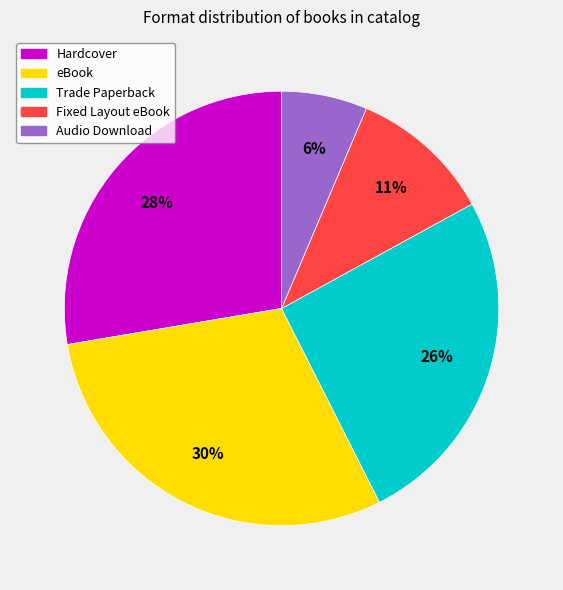

To the nearest percent, what is the average slice percentage?

20%